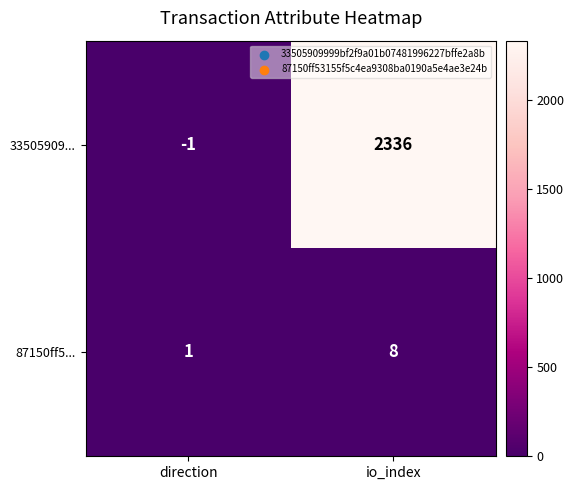

Between direction and io_index, which series saw the biggest shift?

33505909...